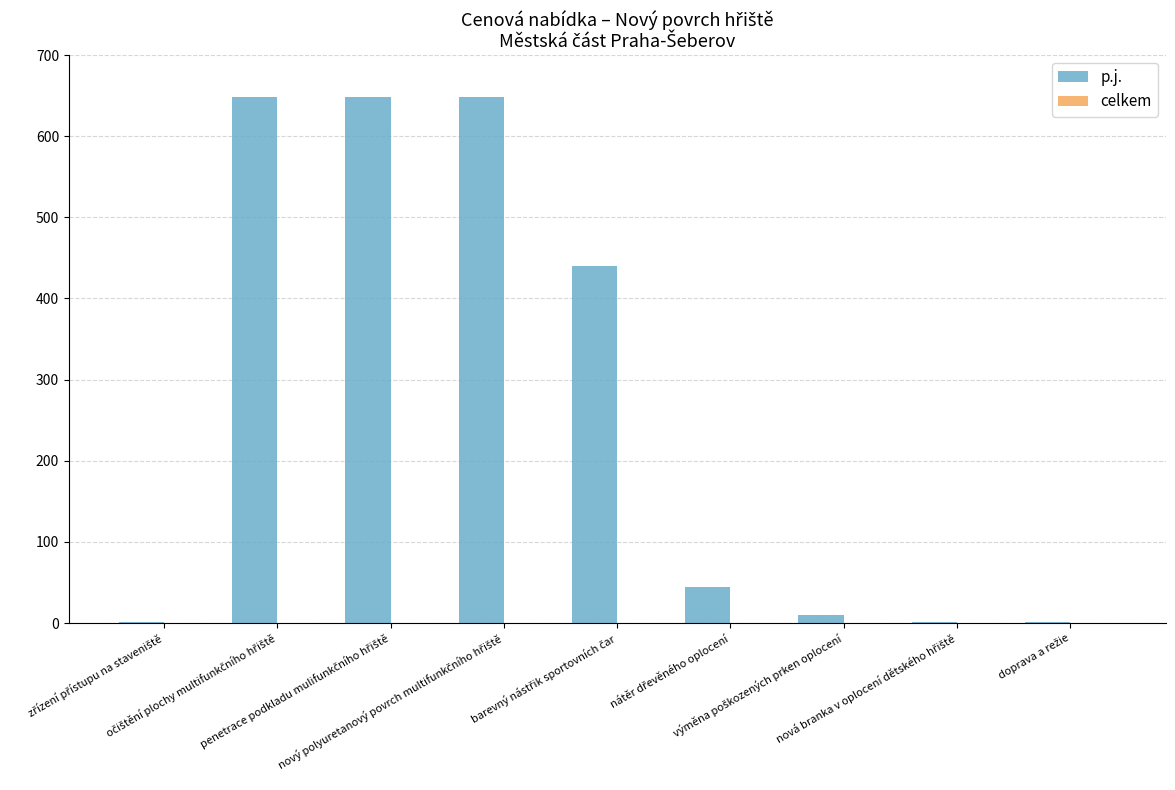

What is the sum of all values?

2441